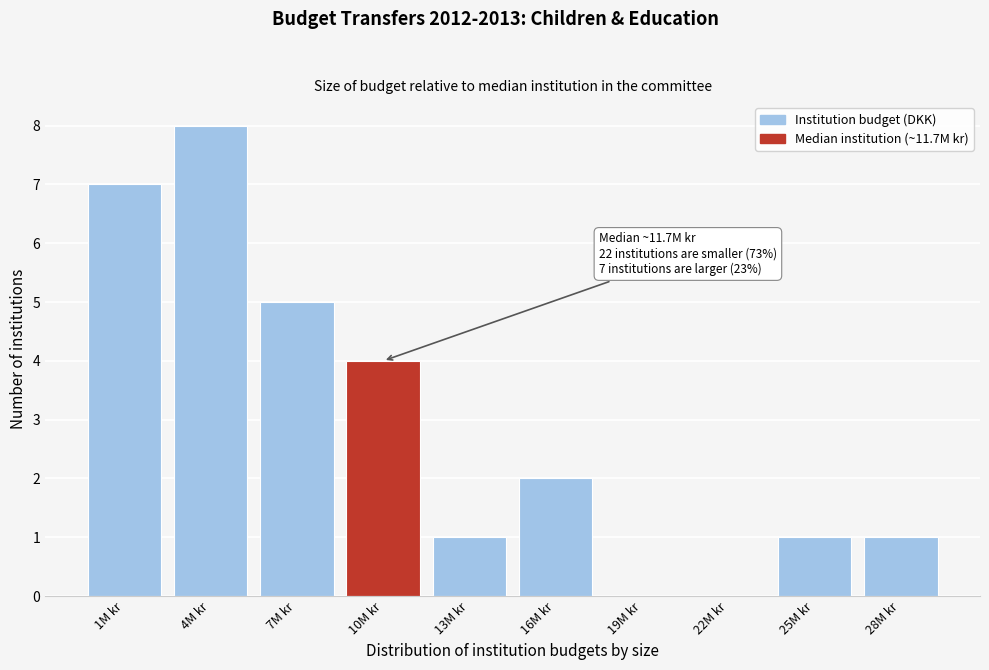

Reading right to left, what are all the values shown in this chart?

28M kr=1	25M kr=1	22M kr=0	19M kr=0	16M kr=2	13M kr=1	10M kr=4	7M kr=5	4M kr=8	1M kr=7